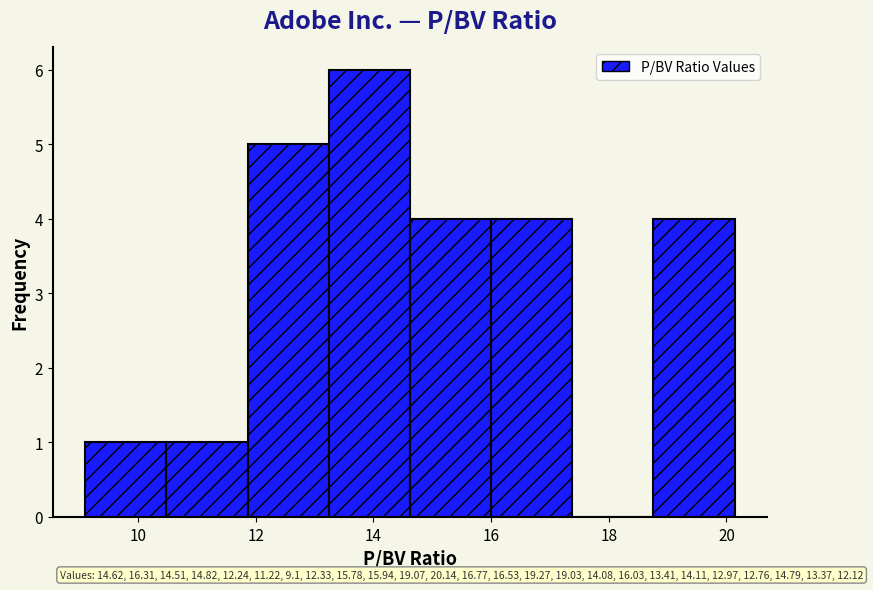

Which range on the x-axis has the tallest bar?

13.24 to 14.62